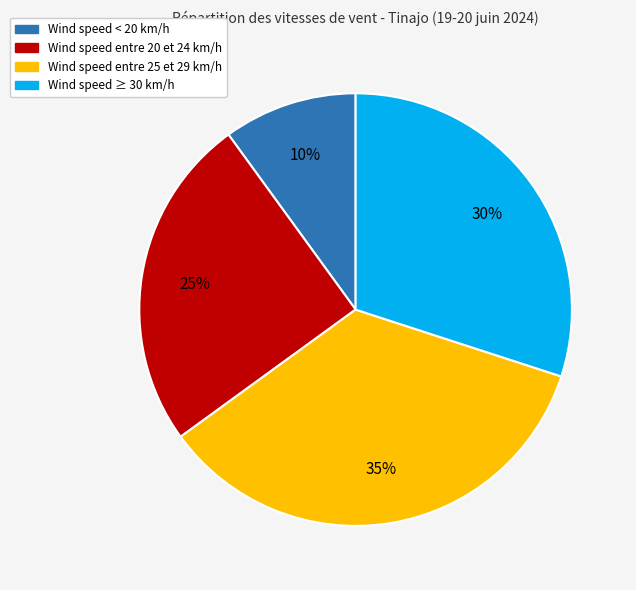

How many slices are in this pie chart?

4